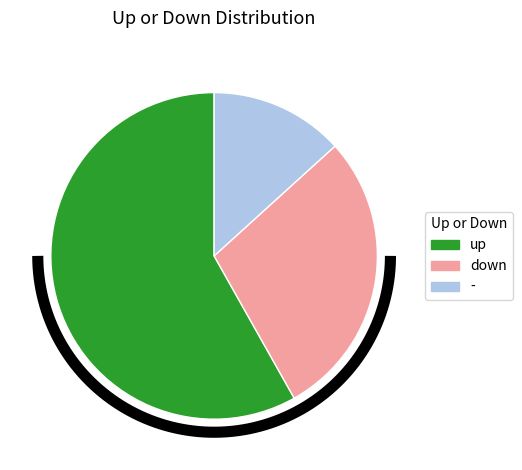

To the nearest percent, what is the difference between the - and down slice percentages?

15%